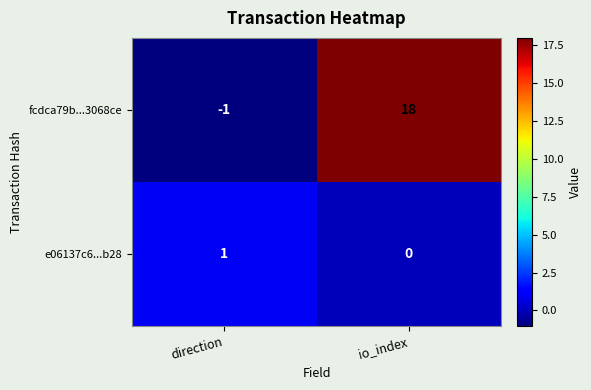

Which category has the lowest value in the fcdca79b...3068ce series?

direction